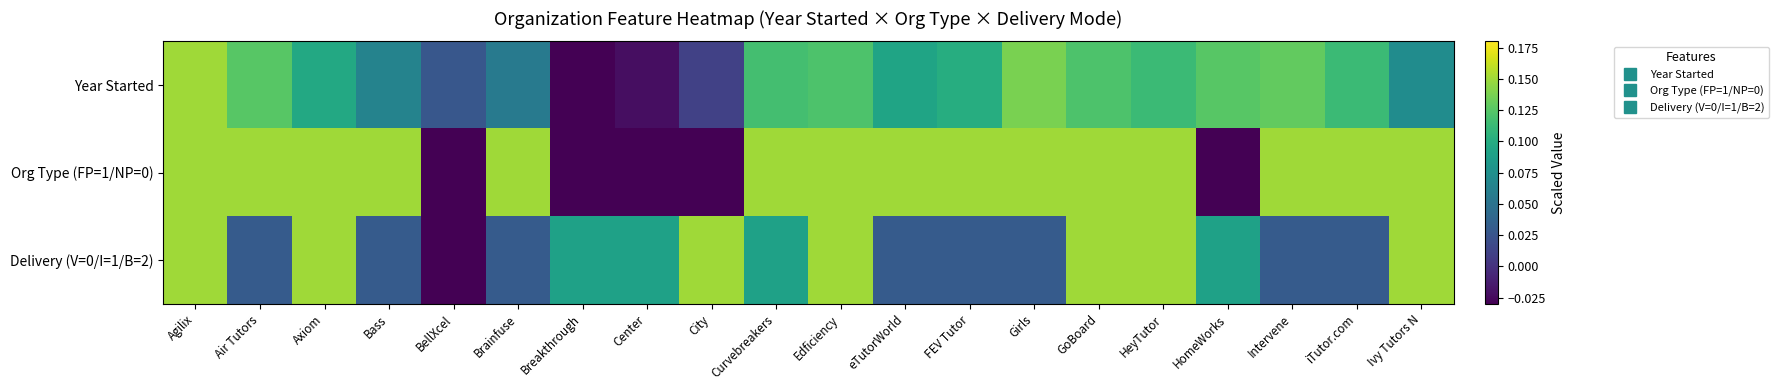

What is the total value across all series at iTutor.com?

0.3